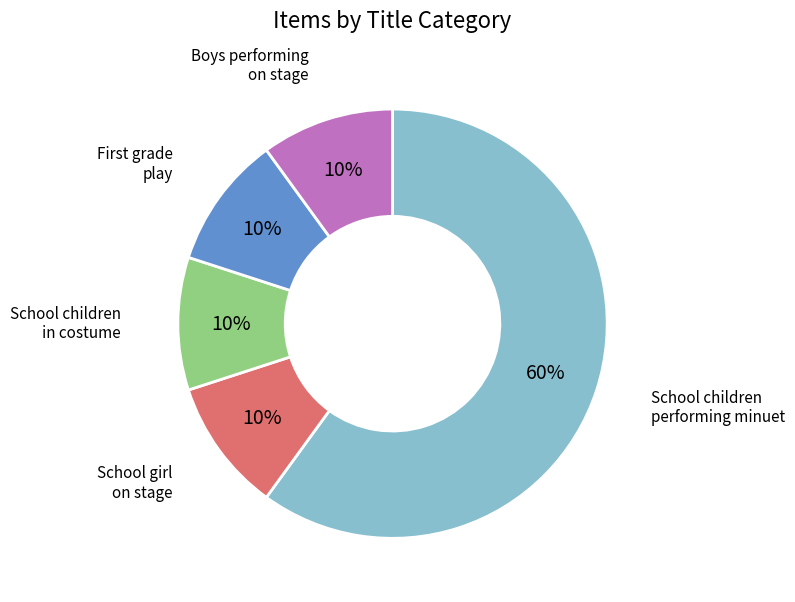

How many slices are in this pie chart?

5